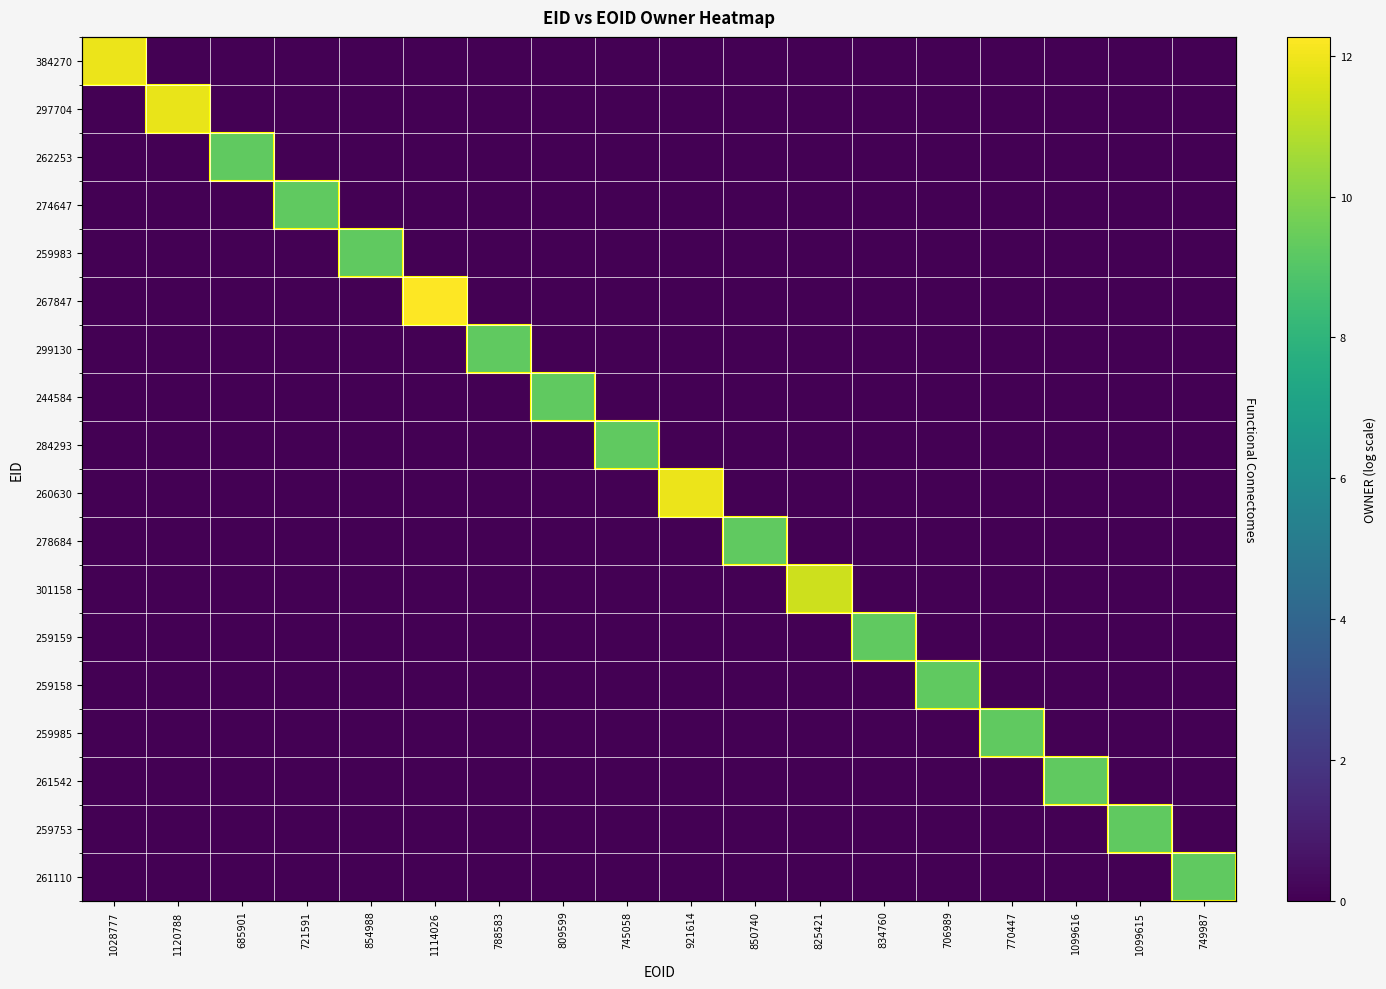

Count the 259159 values in the range 0 to 1.

17